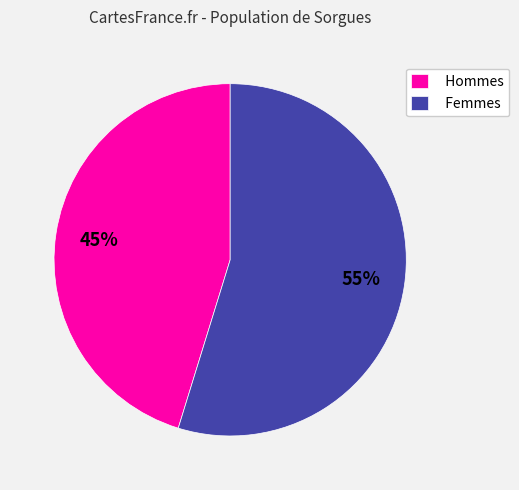

Which has a higher value, Hommes or Femmes?

Femmes